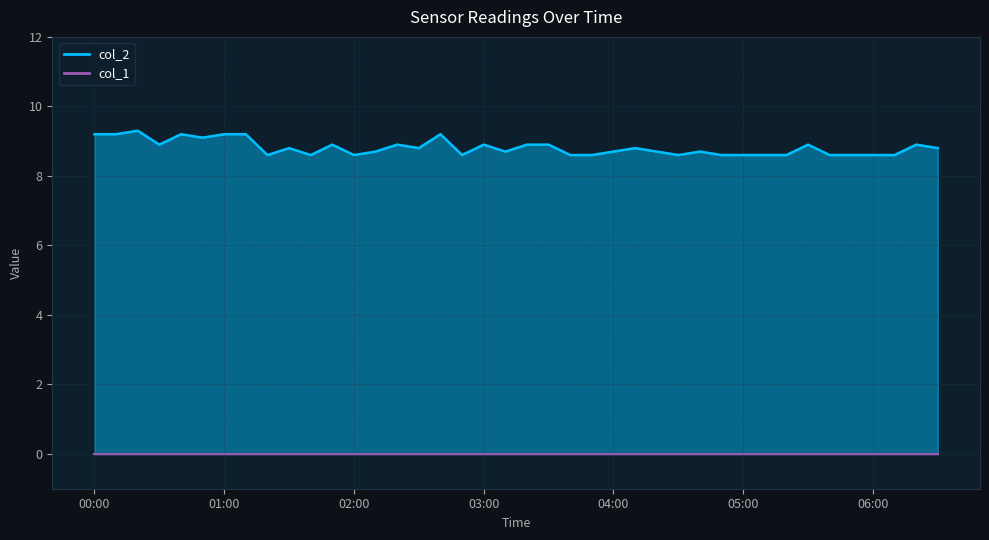

Does the chart display data point markers on the line(s)?

No